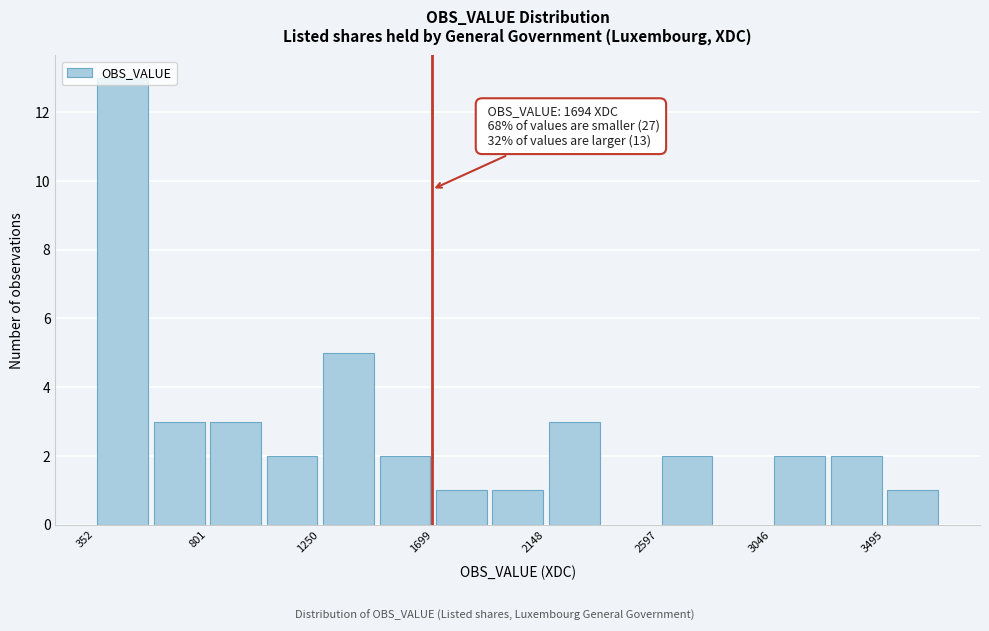

Over which range of the x-axis is the bar tallest?

350 to 600